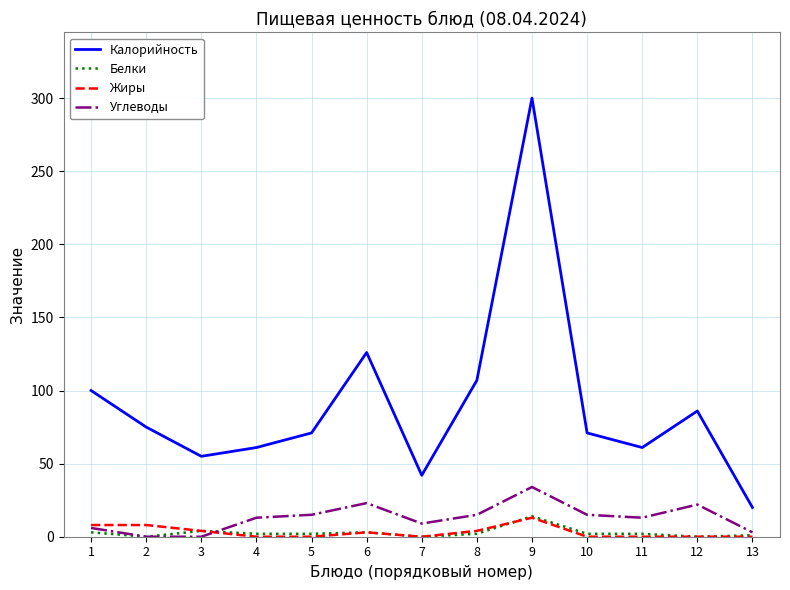

True or false: Жиры and Калорийность cross at least once.

False